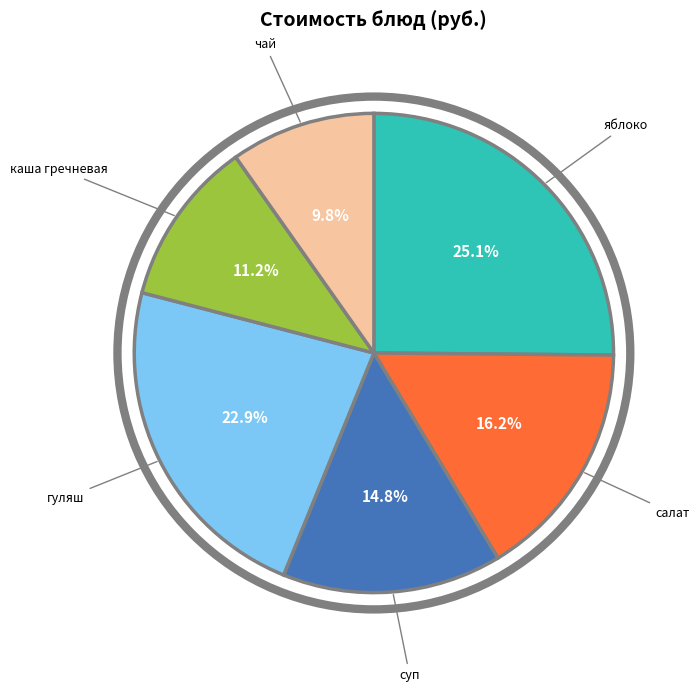

Combined, do чай and салат account for over 50%?

No